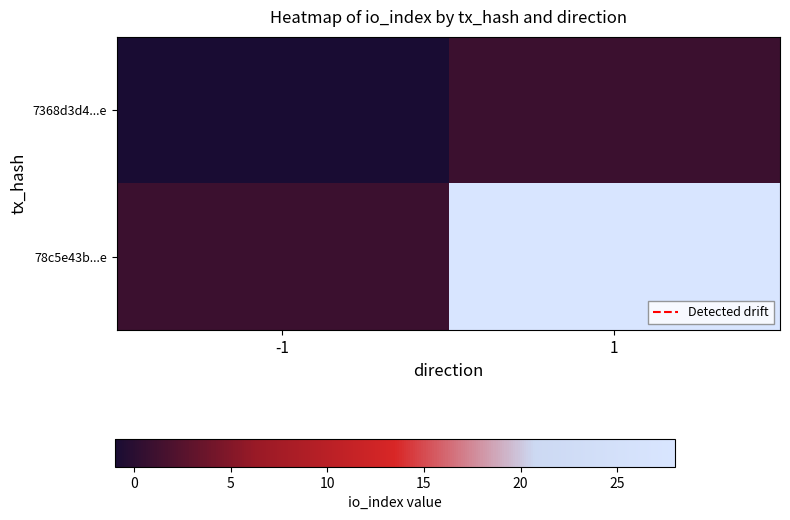

Which series has the largest range (max minus min)?

78c5e43b...e